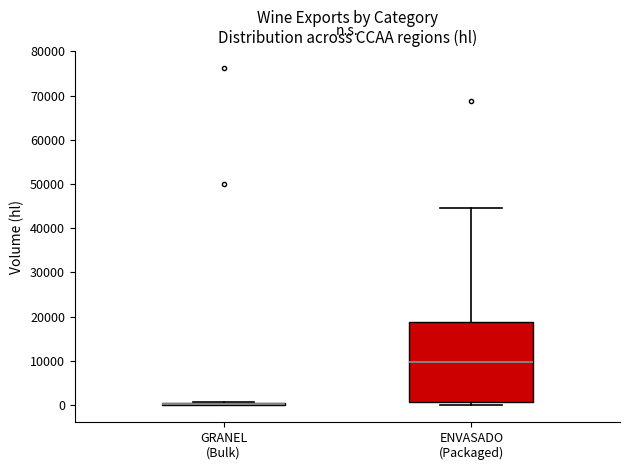

Where does the median line of the box for ENVASADO (Packaged) sit on the y-axis? The values are not printed on the chart, so give them approximately, as read against the axis.

10000